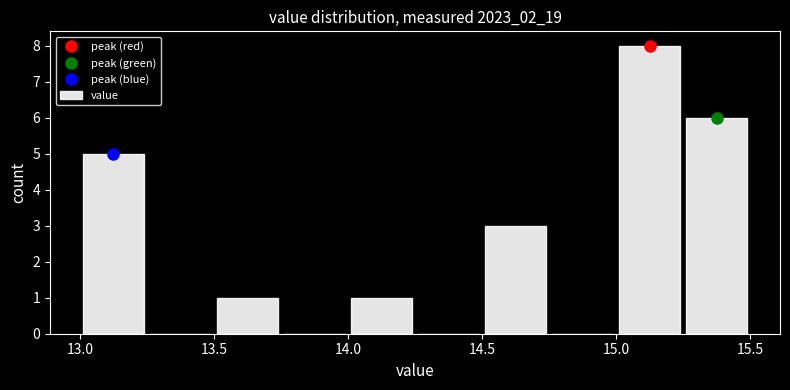

Reading left to right, transcribe this chart: for each bar, give the range it covers on the x-axis and its height. The values are not printed on the chart, so give them approximately, as read against the axis.

13.00 to 13.25: 5
13.25 to 13.50: 0
13.50 to 13.75: 1
13.75 to 14.00: 0
14.00 to 14.25: 1
14.25 to 14.50: 0
14.50 to 14.75: 3
14.75 to 15.00: 0
15.00 to 15.25: 8
15.25 to 15.50: 6